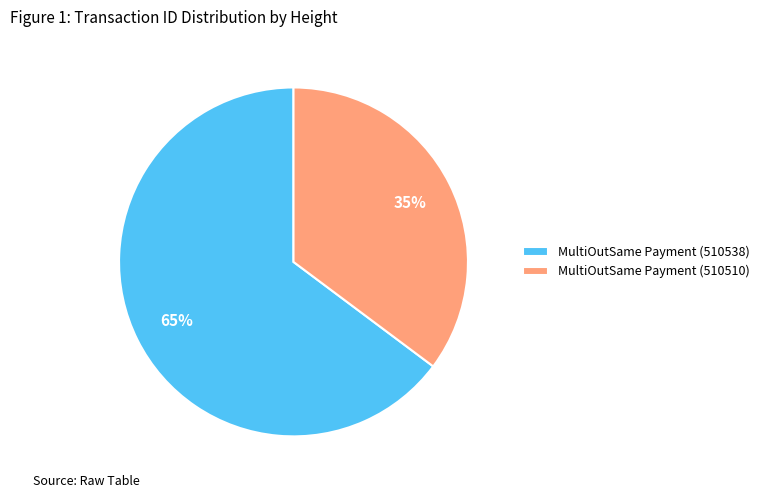

The MultiOutSame Payment (510538) slice represents 65% of the pie. True or false?

True